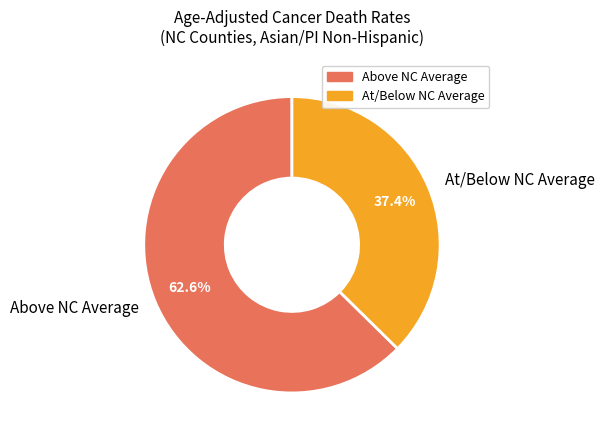

Which has a higher value, At/Below NC Average or Above NC Average?

Above NC Average